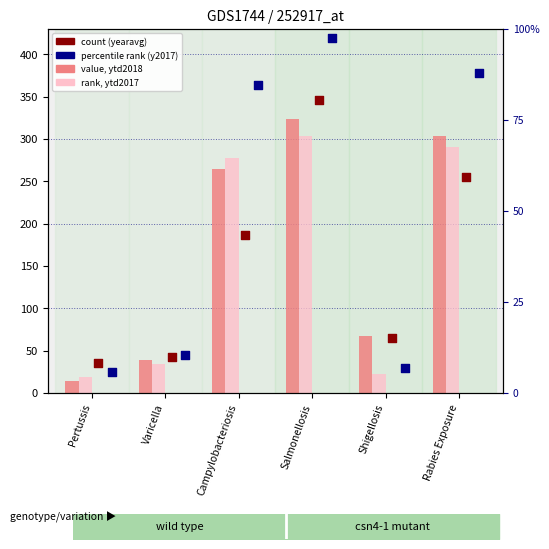

Which series has the largest Y range (max minus min)?

y2017